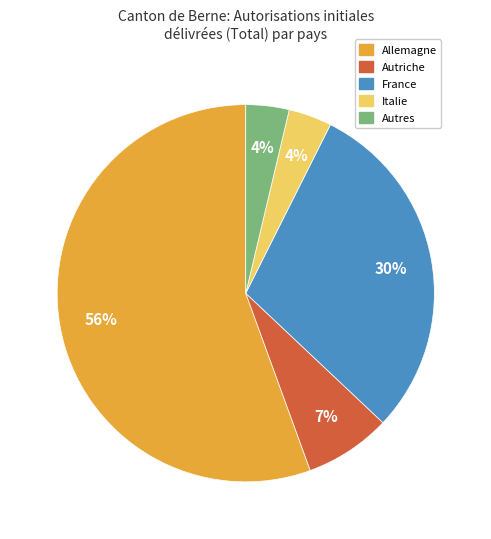

To the nearest percent, what is the average slice percentage?

20%